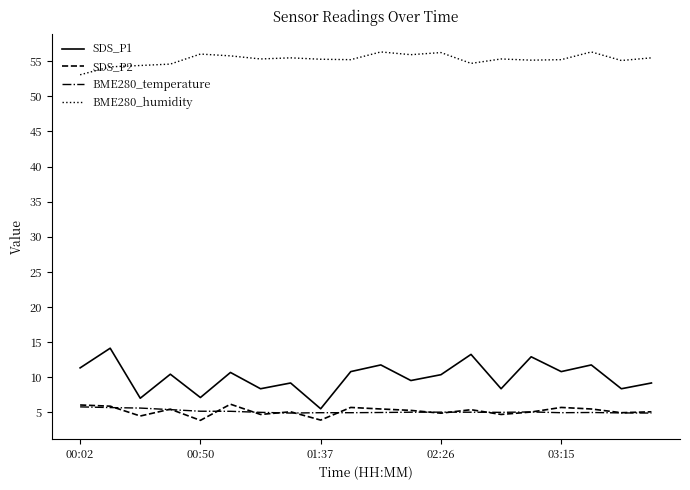

Which series has the largest range (max minus min)?

SDS_P1